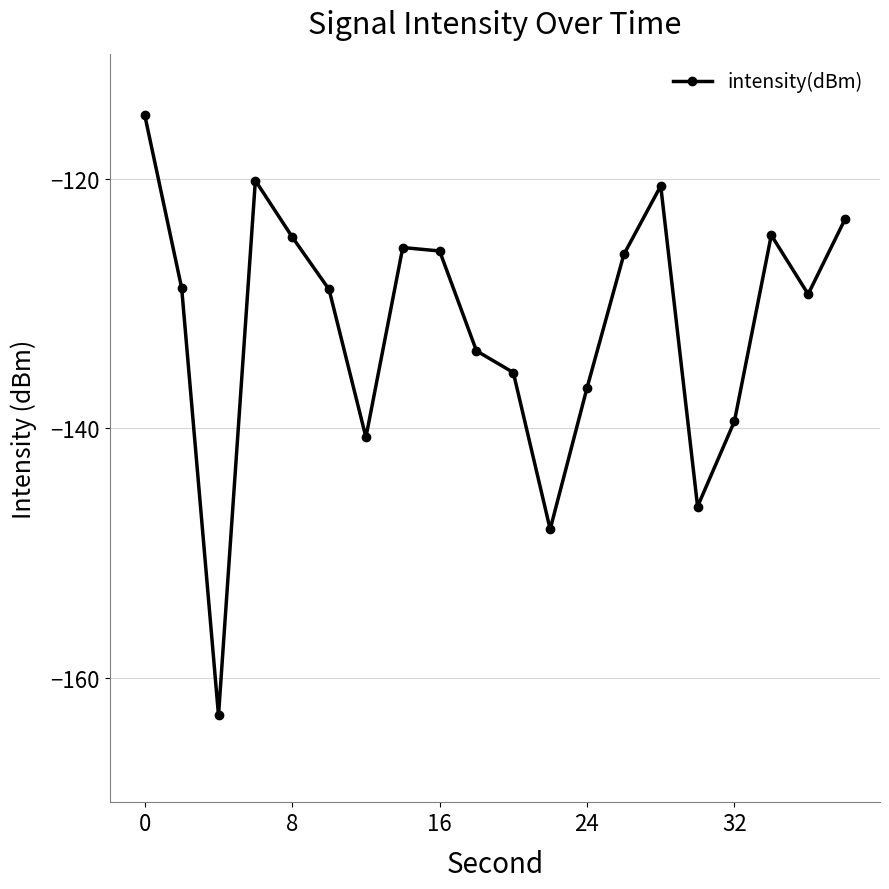

What is the difference between the maximum and minimum values?

48.1